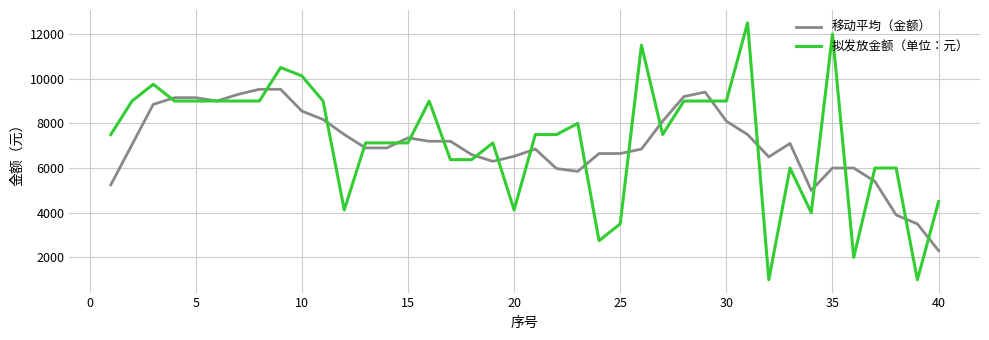

How many series are shown in this chart?

2